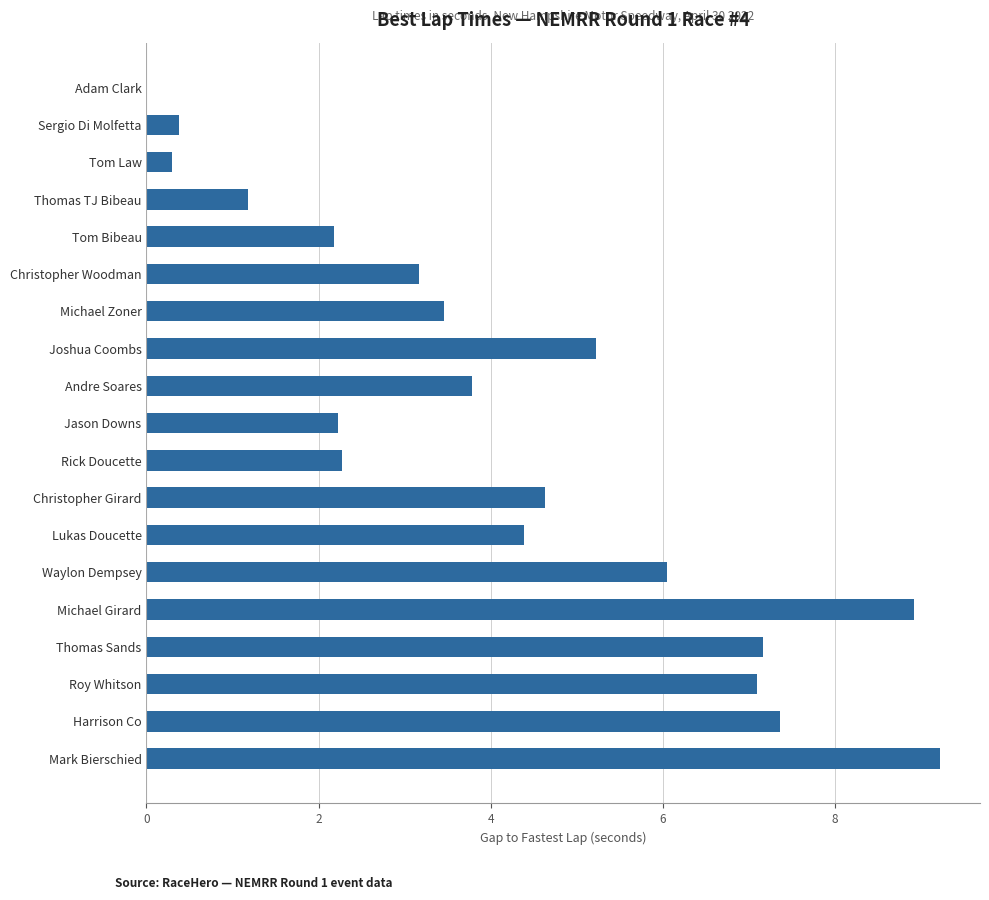

How many values are above zero?

18